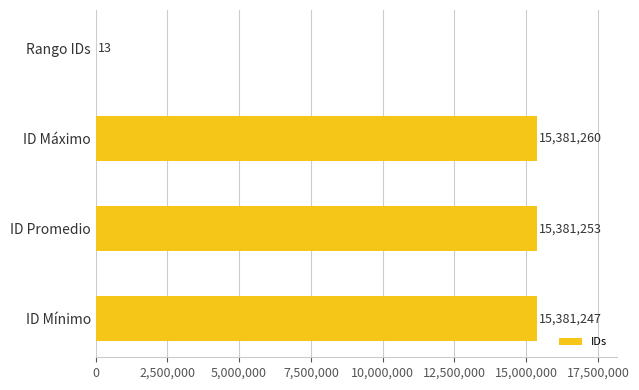

What is the sum of the values at ID Mínimo and ID Promedio?

30762500